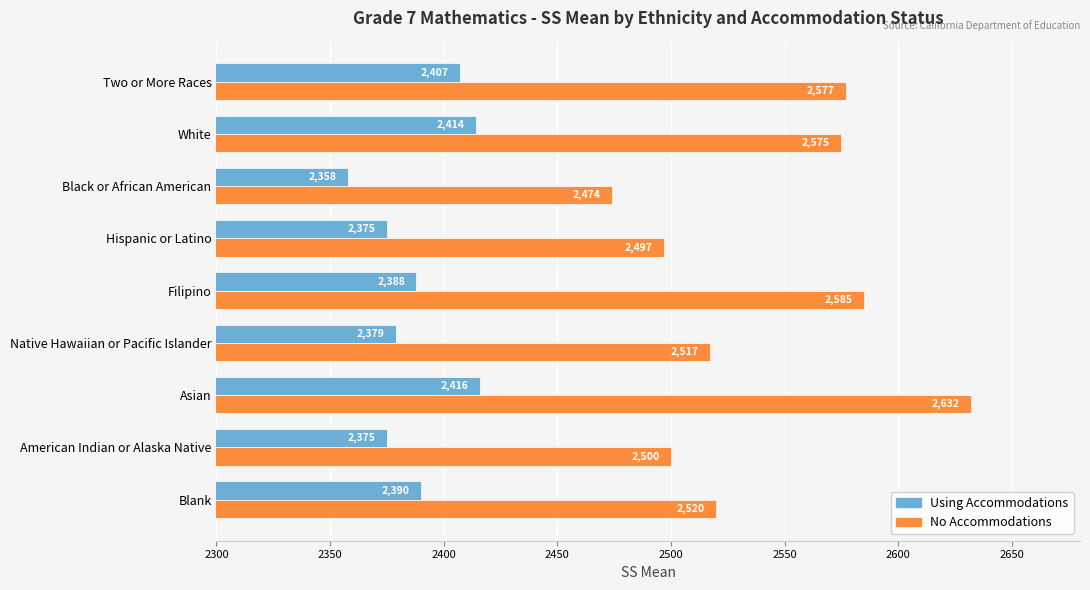

What is the sum of all No Accommodations values?

22877